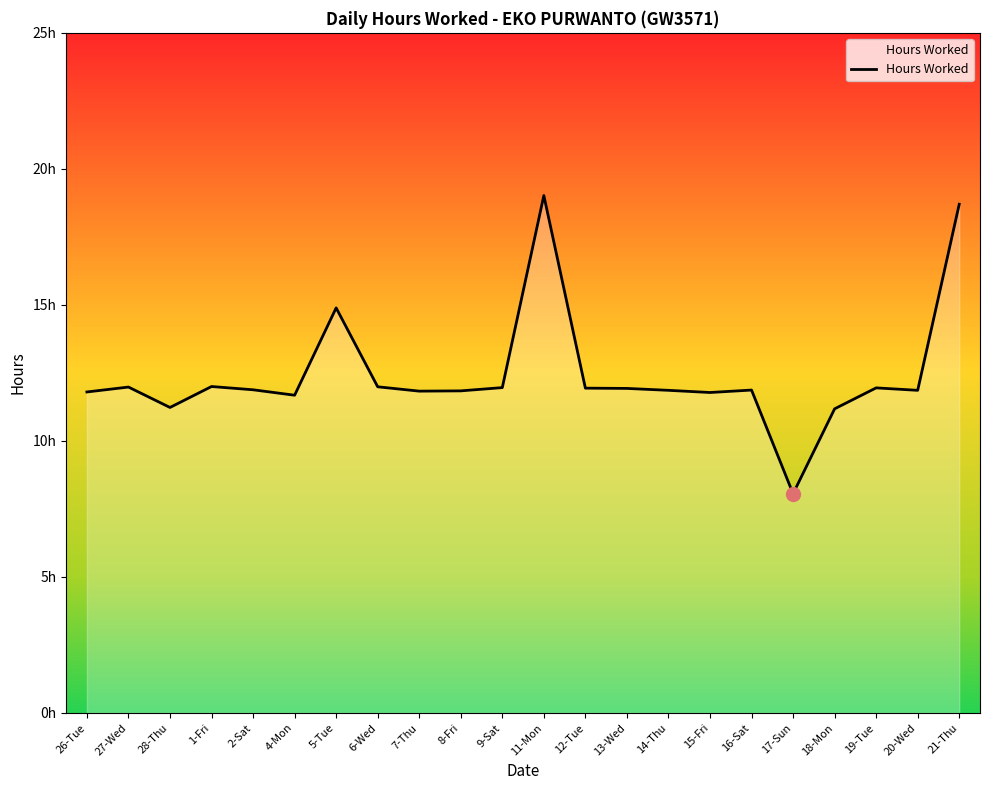

What is the change in value from 26-Tue to 13-Wed?

+0.1